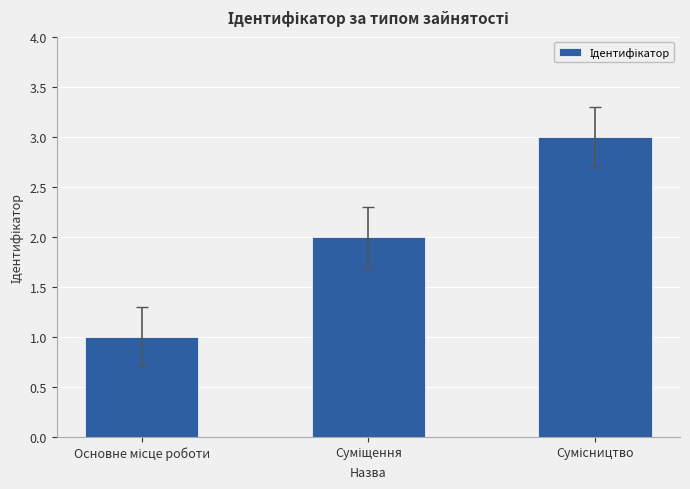

What is the maximum value shown in the chart?

3